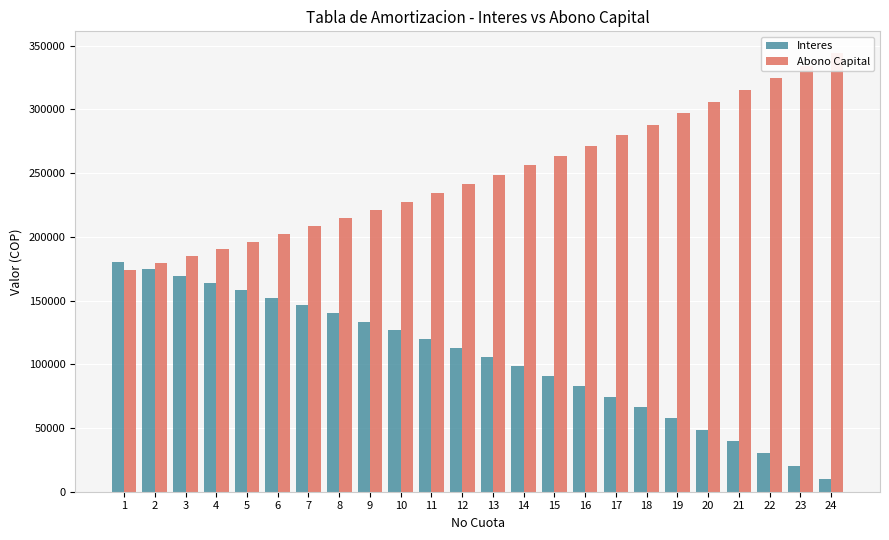

What is the sum of all Abono Capital values?

6000000.0